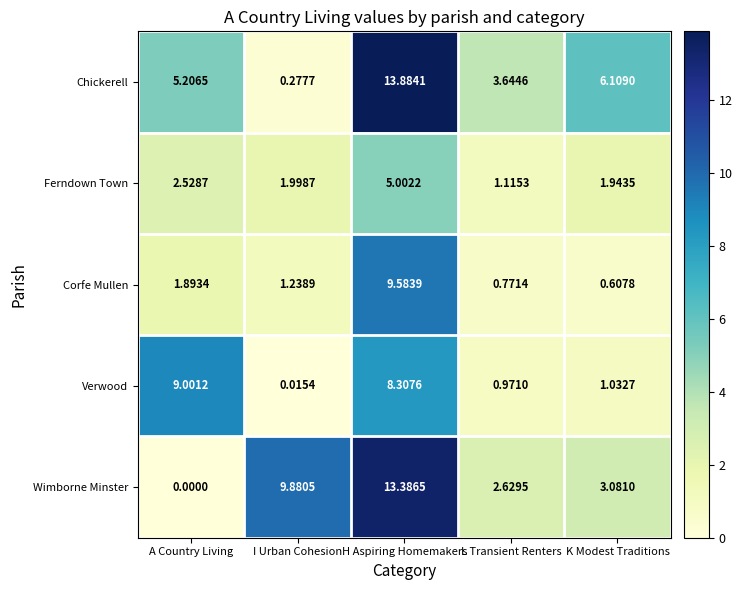

At which label does Wimborne Minster first exceed 3?

I Urban Cohesion